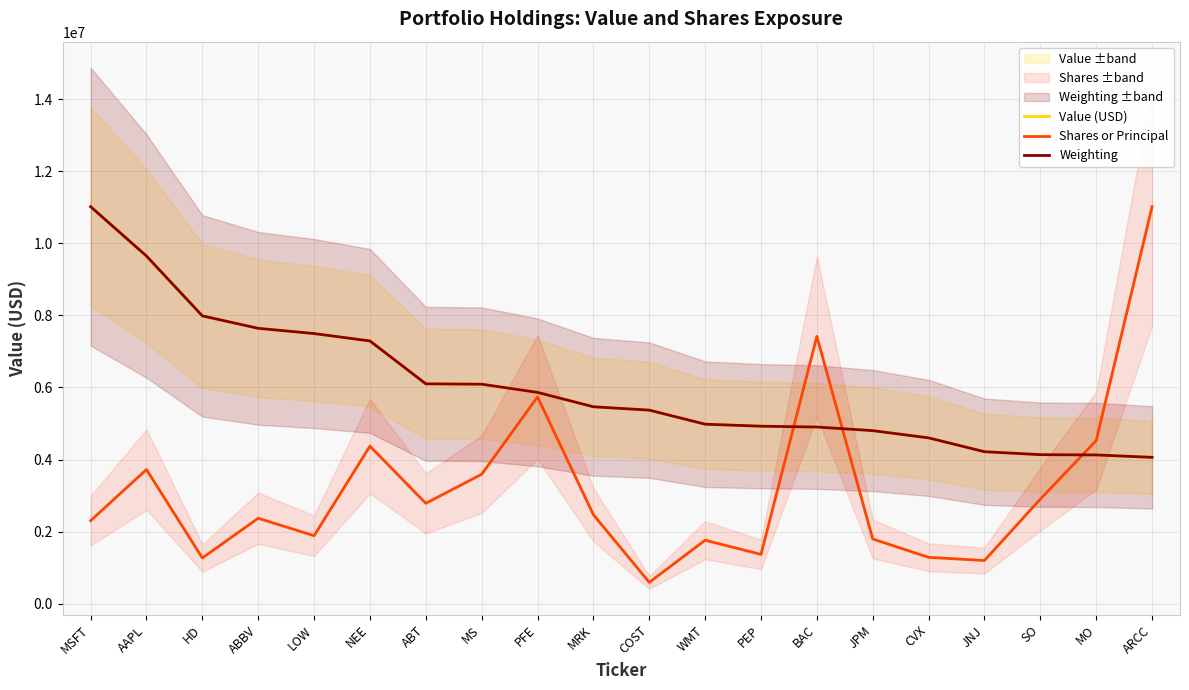

Rank the series by their maximum value, from lowest to highest.

Value (USD), Shares or Principal, Weighting